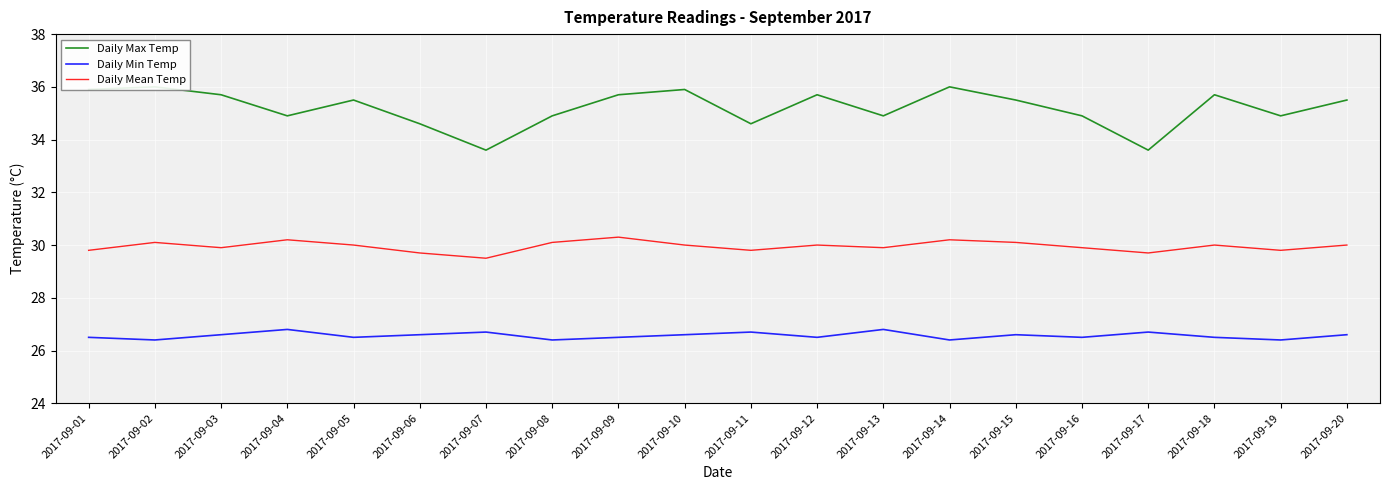

Is the value of Daily Max Temp at 2017-09-20 greater than the value of Daily Min Temp at 2017-09-14?

Yes